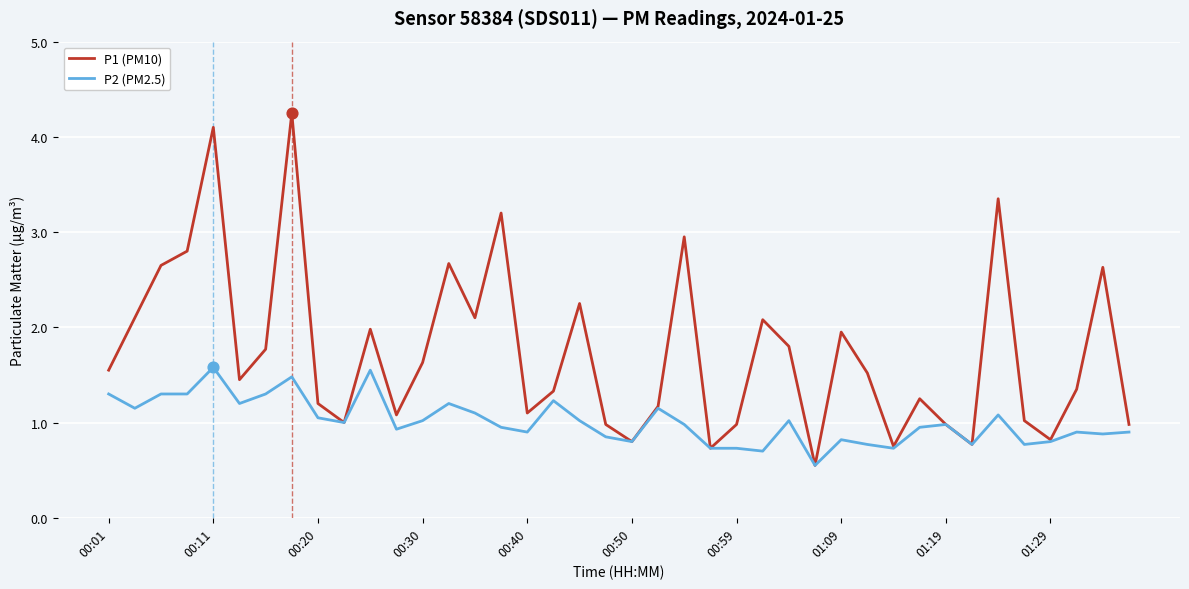

Which series has the largest total across all categories?

P1 (PM10)